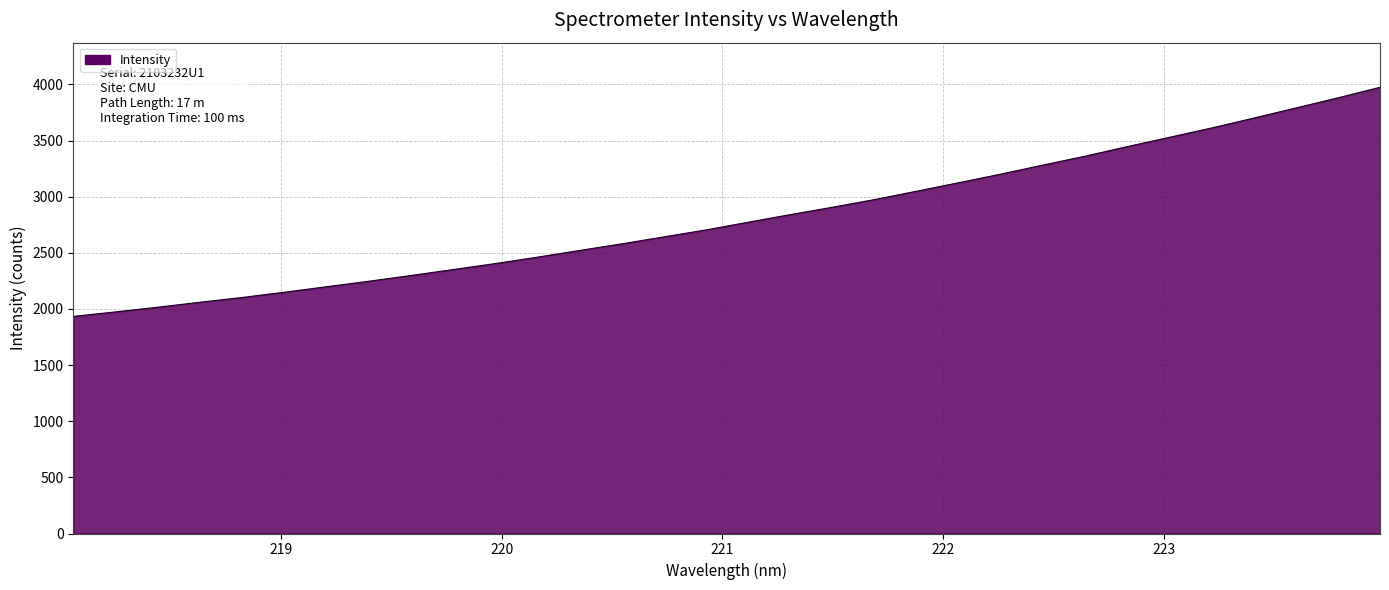

What is the difference between the maximum and minimum values?

2040.8